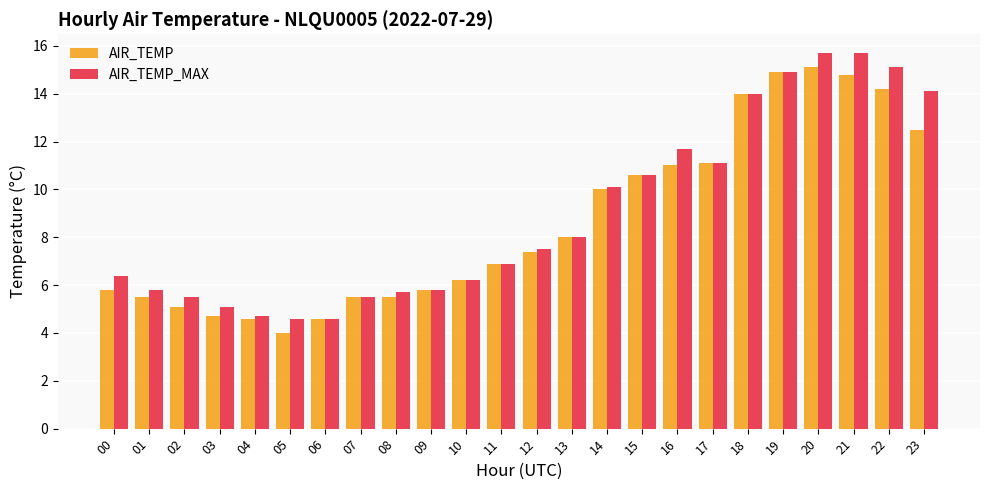

Does the chart contain any negative values?

No